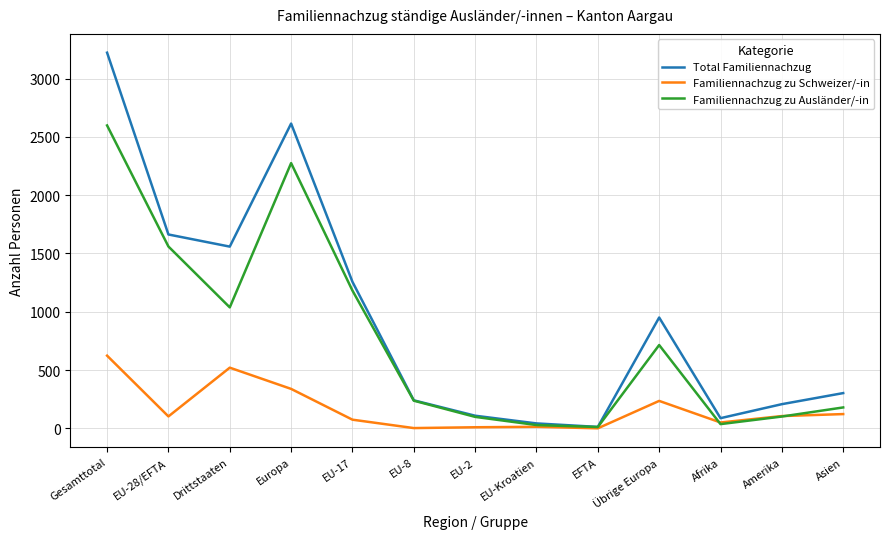

What is the average value of the Familiennachzug zu Ausländer/-in series?

774